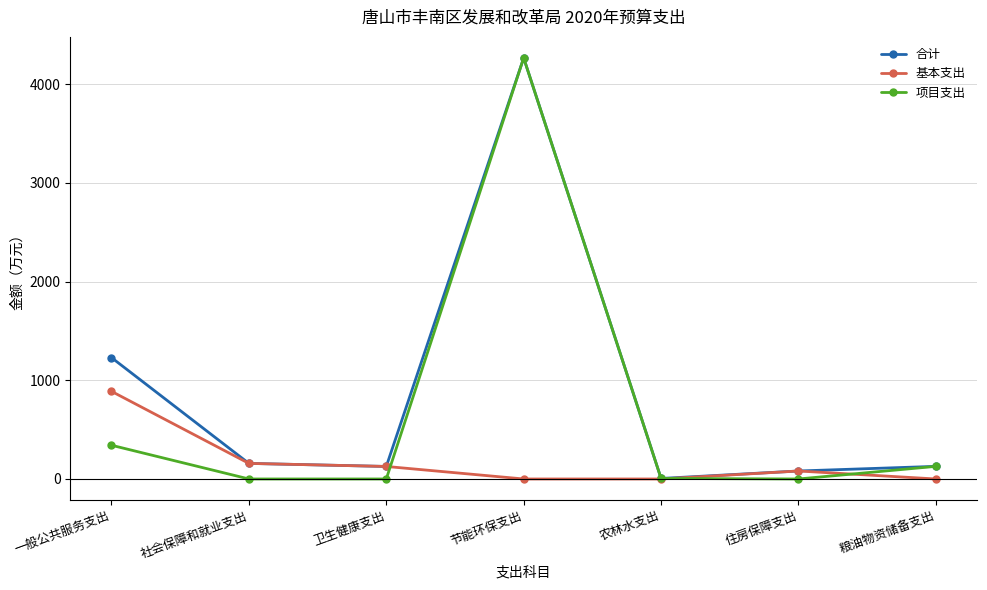

Count the number of data series in this chart.

3